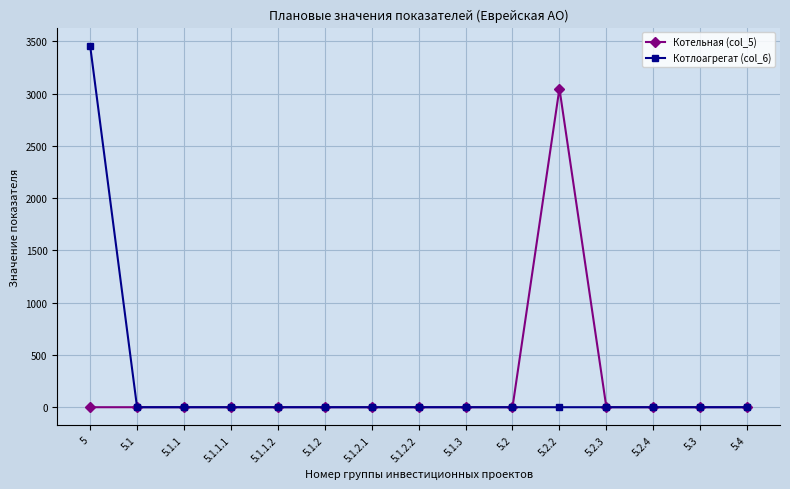

At 5, list the series in order from largest to smallest.

Котлоагрегат (col_6), Котельная (col_5)